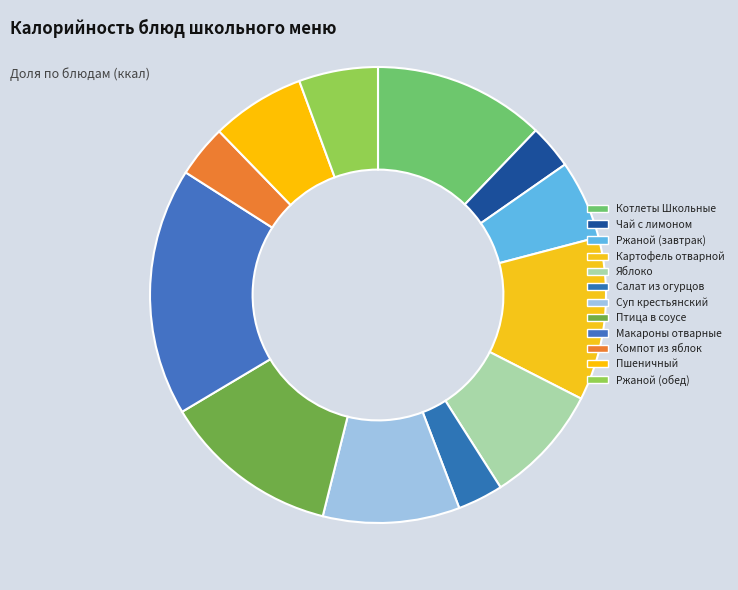

What is the total percentage of Пшеничный and Котлеты Школьные?

18.8%